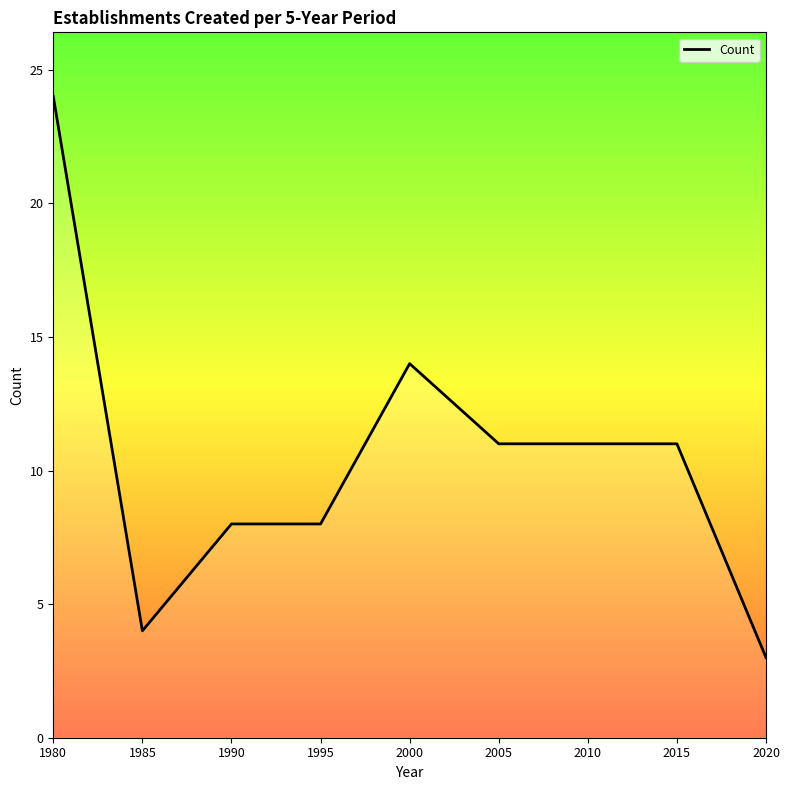

Reading left to right, extract all data points from this chart.

1980=24	1985=4	1990=8	1995=8	2000=14	2005=11	2010=11	2015=11	2020=3